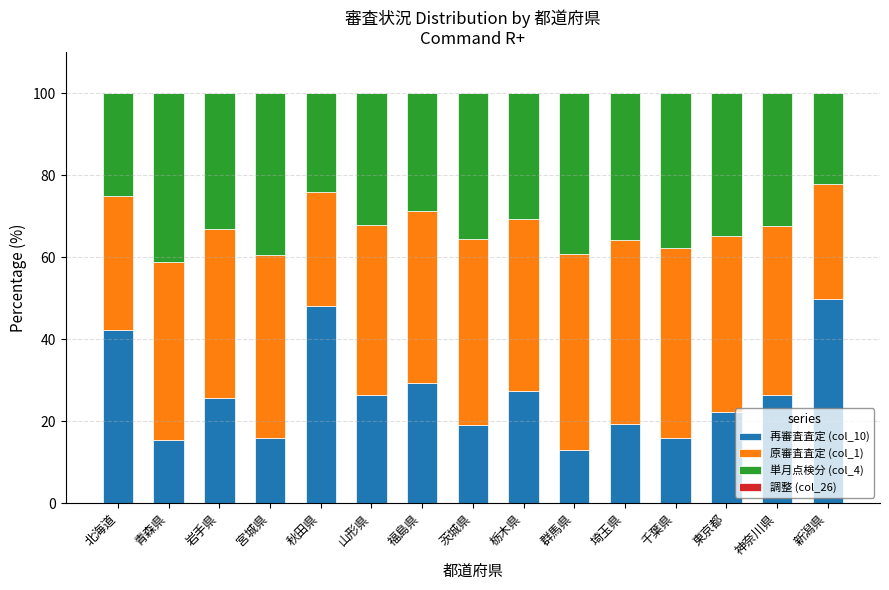

Count the number of data series in this chart.

4